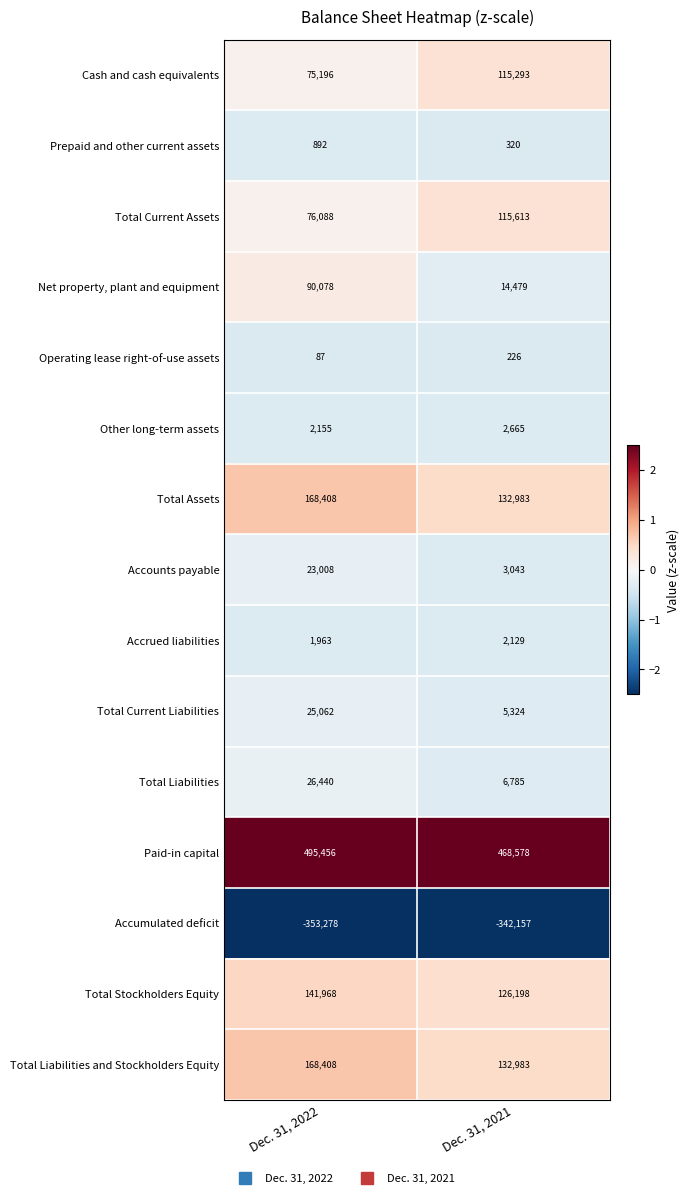

Is it true that Total Current Liabilities equals 9444 at Dec. 31, 2021?

False